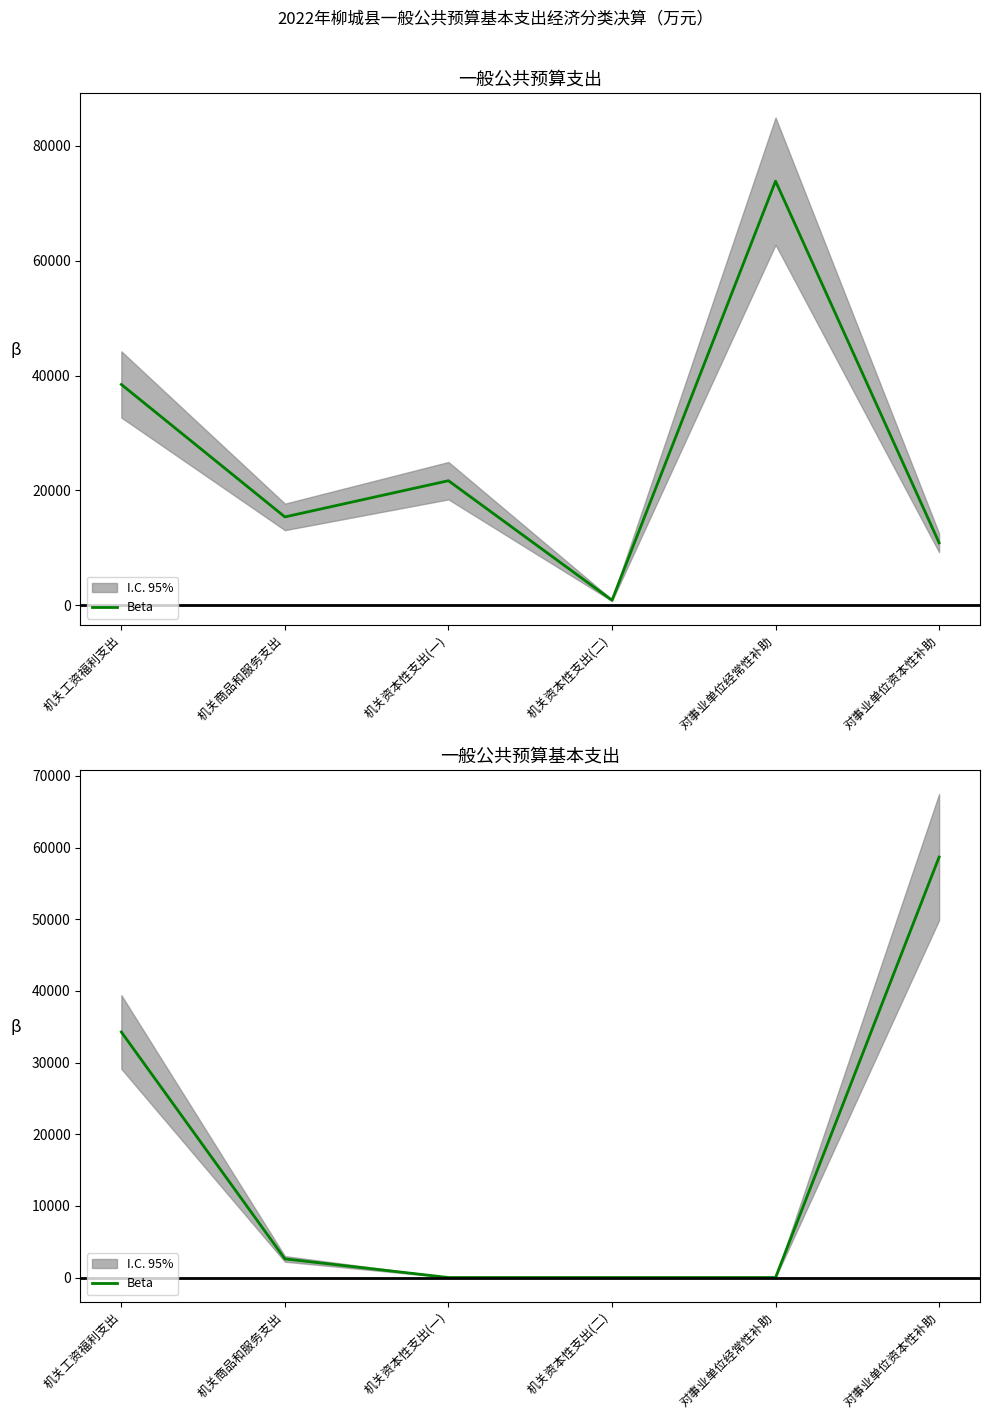

Is it true that the value at 机关商品和服务支出 is 4015?

False